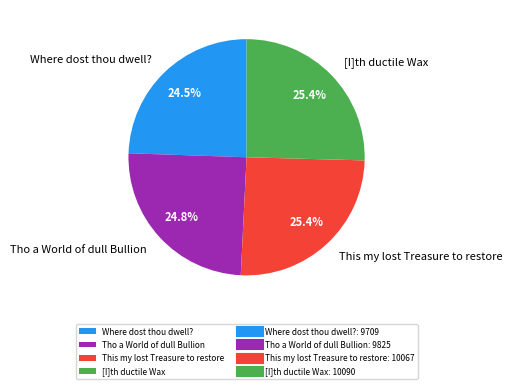

How many segments does this pie chart have?

4